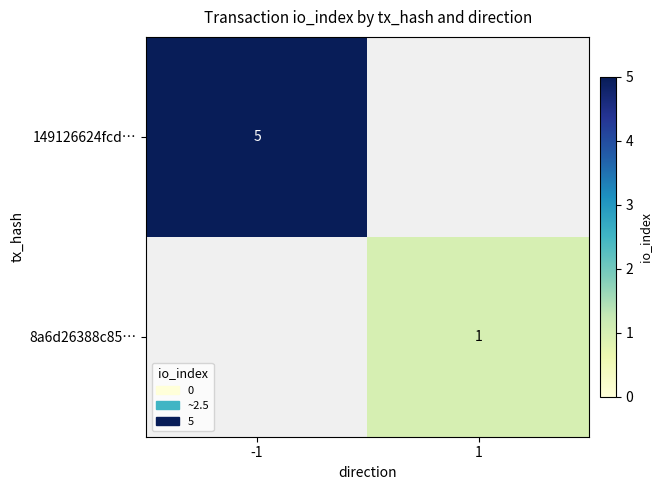

At which category is the sum across all series the highest?

-1